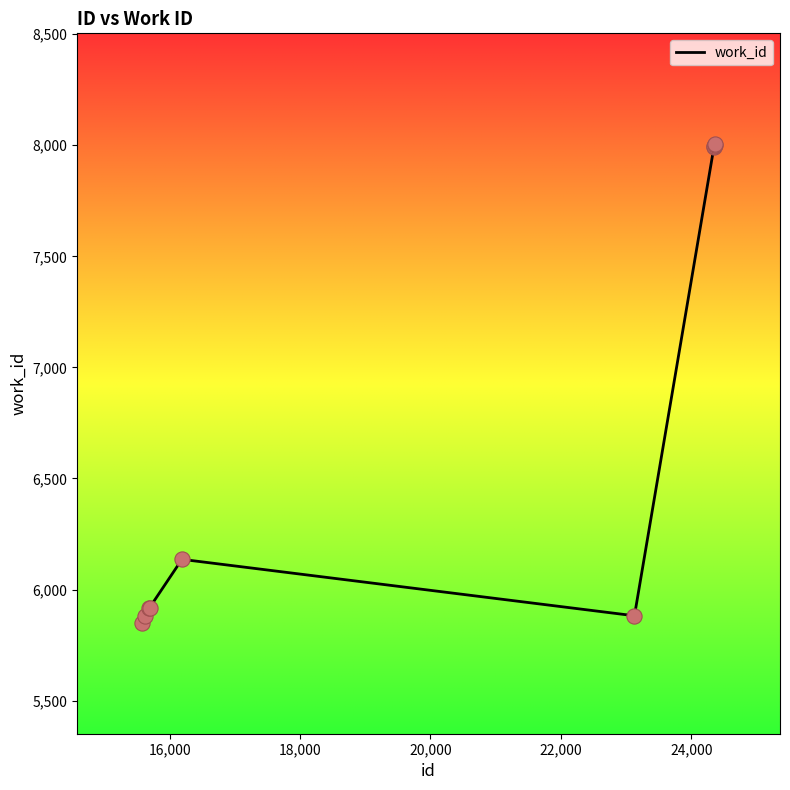

What is the difference between the maximum and minimum values?

2153